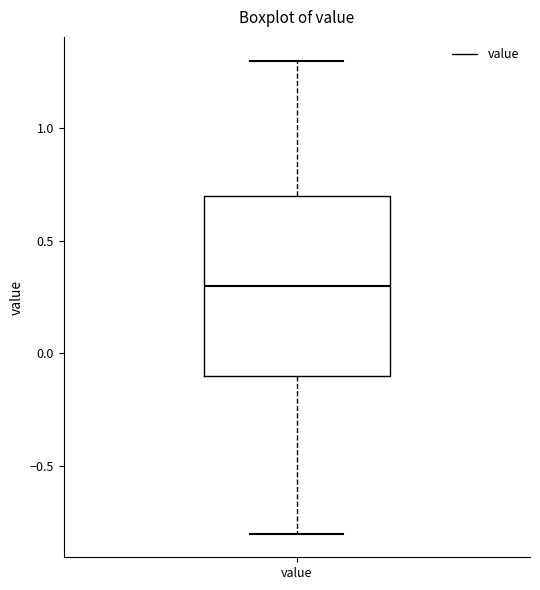

Read this box plot against the y-axis: the position of the median line, the range covered by the box, and the ends of both whiskers. The values are not printed on the chart, so give them approximately, as read against the axis.

median 0.3, box -0.1 to 0.7, whiskers -0.8 to 1.3